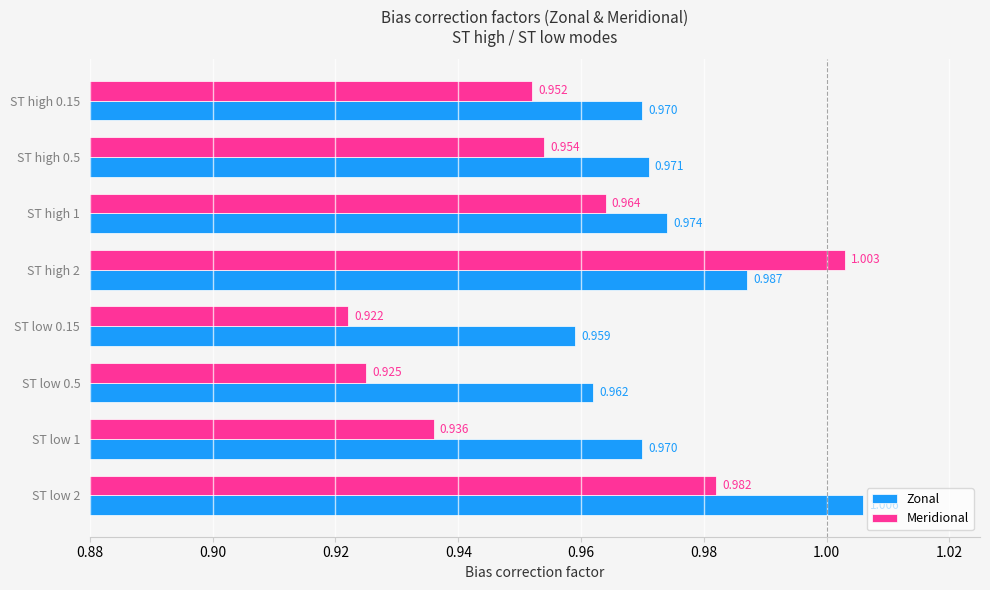

At which category does the chart reach its peak across all series?

ST low 2